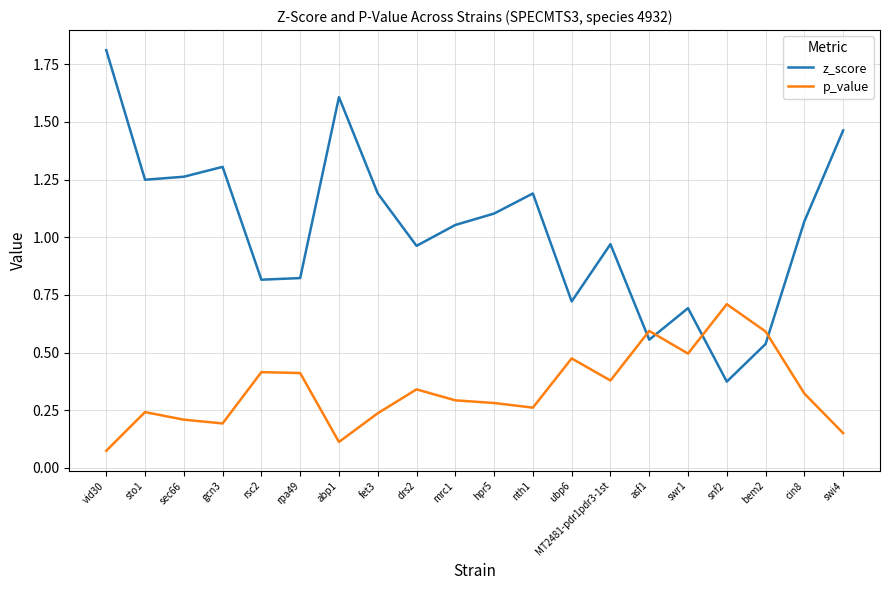

What is the greatest value displayed?

1.8